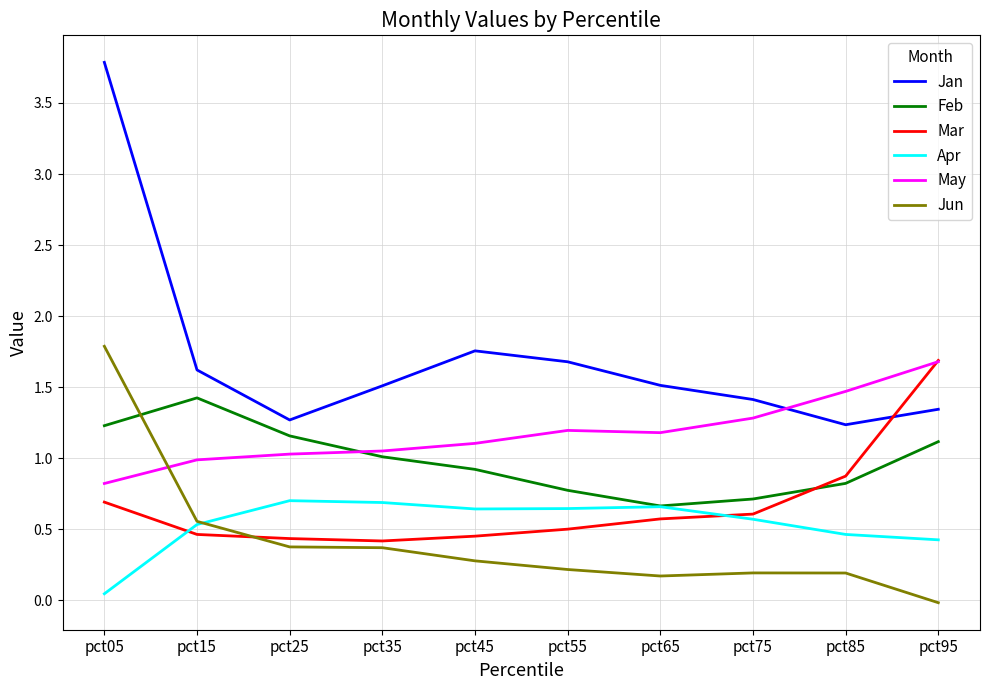

Is the value of Feb at pct45 greater than the value of Jun at pct85?

Yes